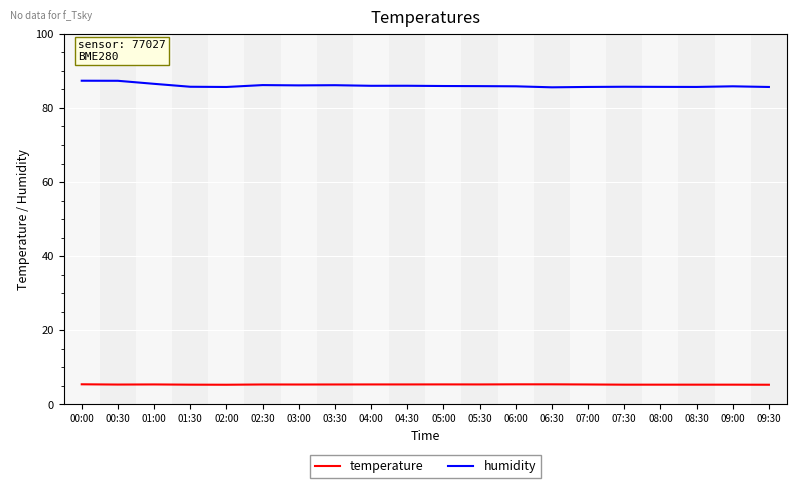

True or false: temperature and humidity intersect in this chart.

False